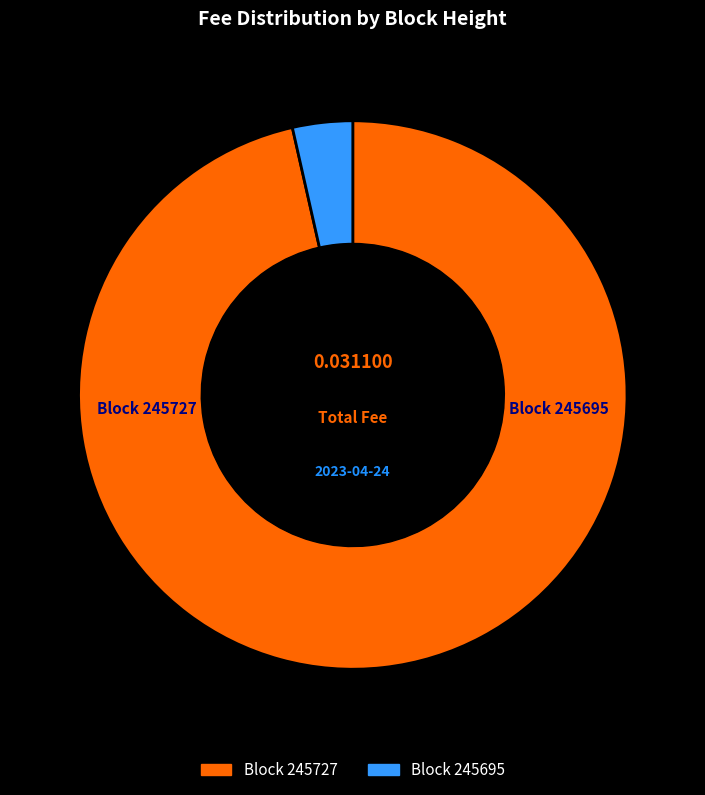

To the nearest percent, what portion does 245695 represent?

4%